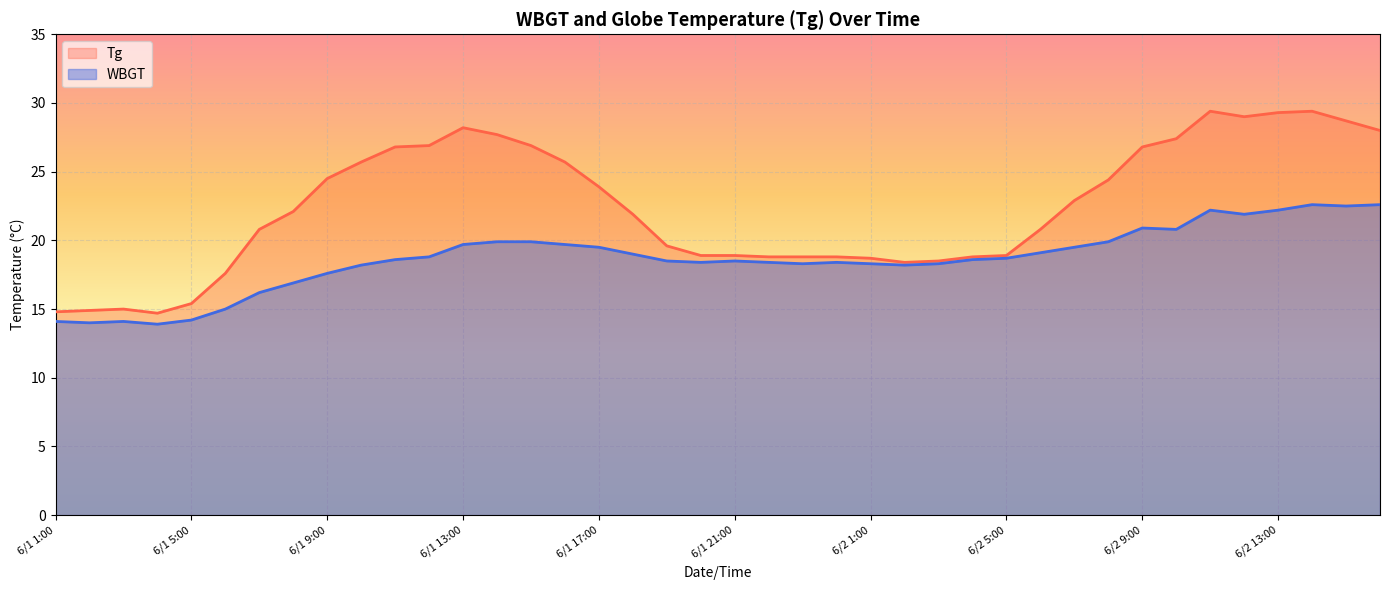

What is the total value across all series at 6/2 3:00?

36.8